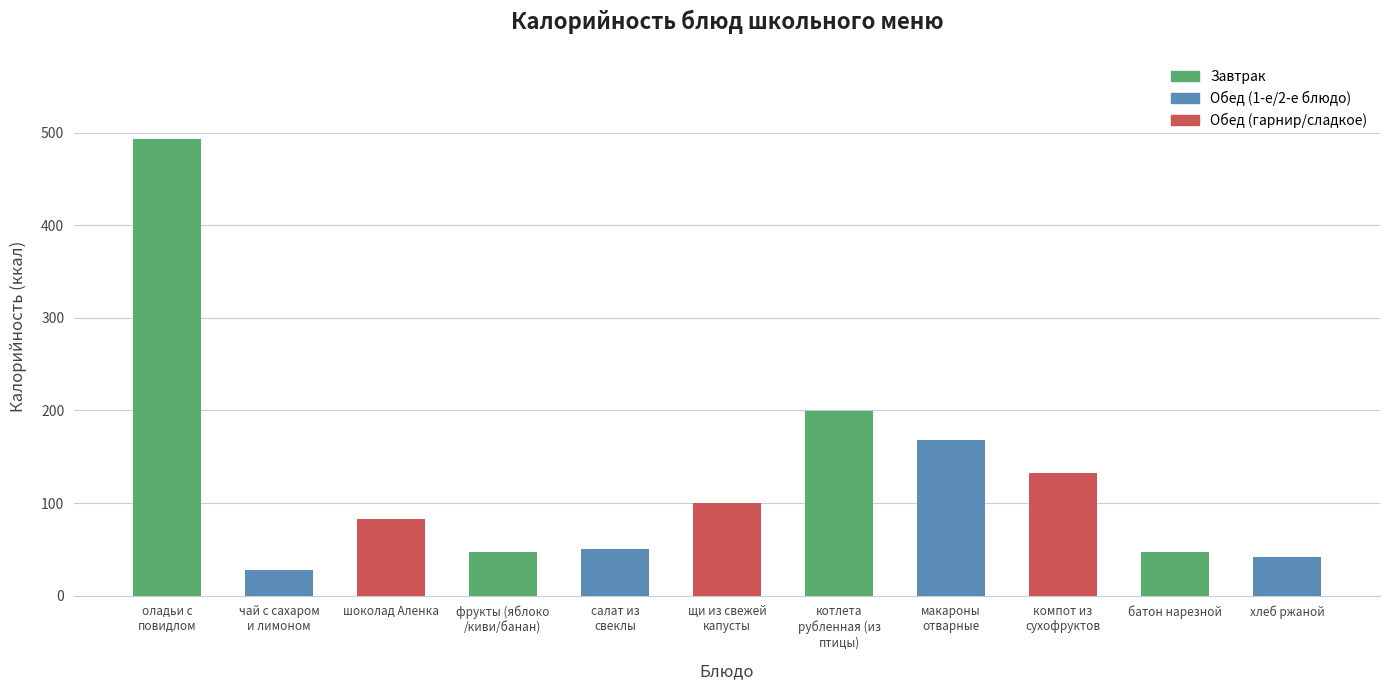

What is the value of the 11th bar from the left?

42.0